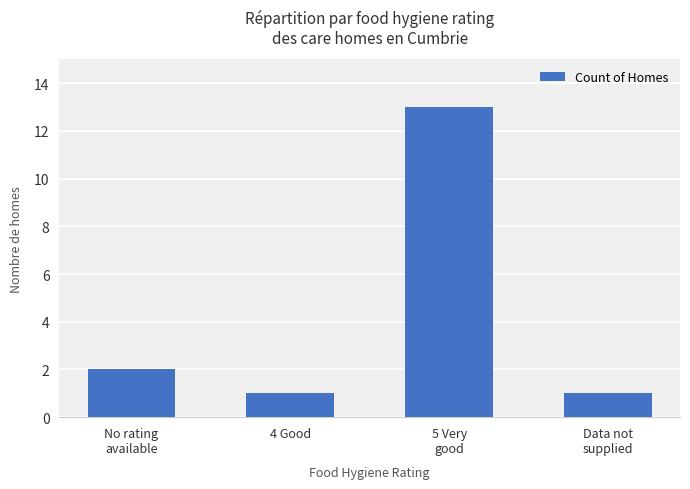

What is the change in value from 5 Very
good to Data not
supplied?

-12